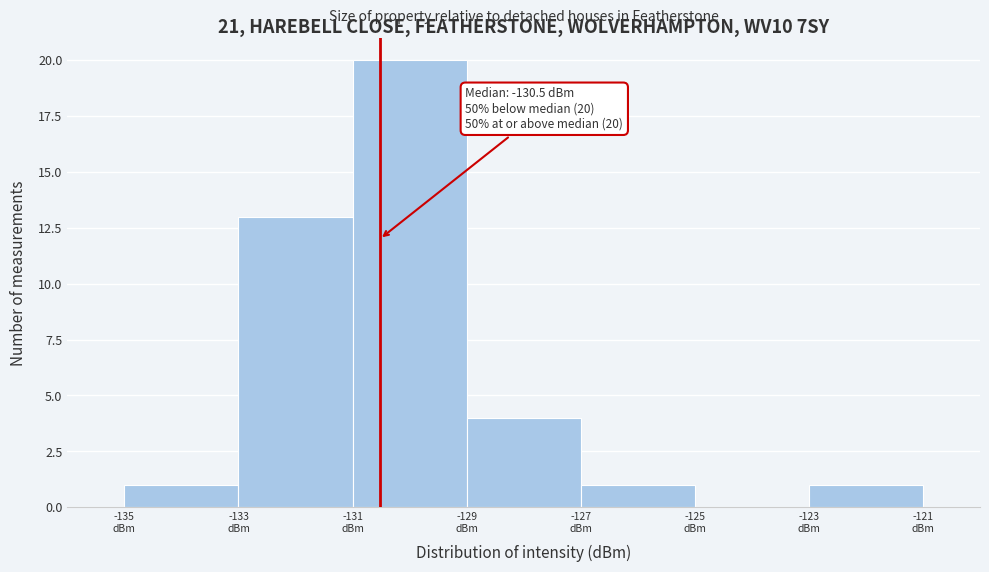

Which range on the x-axis has the tallest bar?

-131 to -129